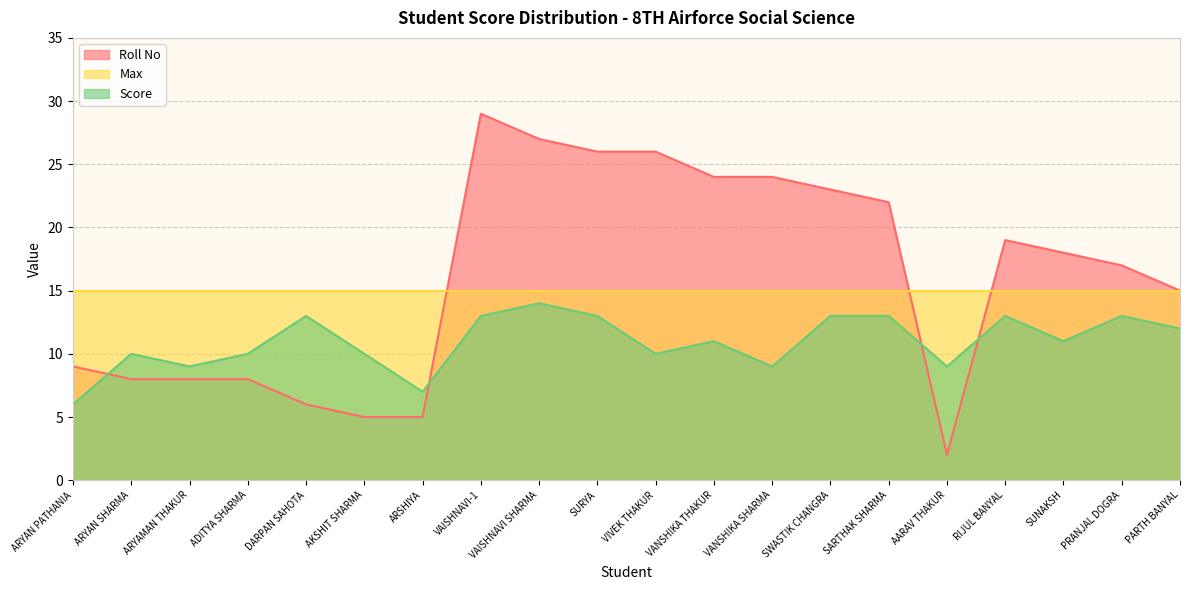

What is the difference between the Roll No values at SWASTIK CHANGRA and PARTH BANYAL?

8